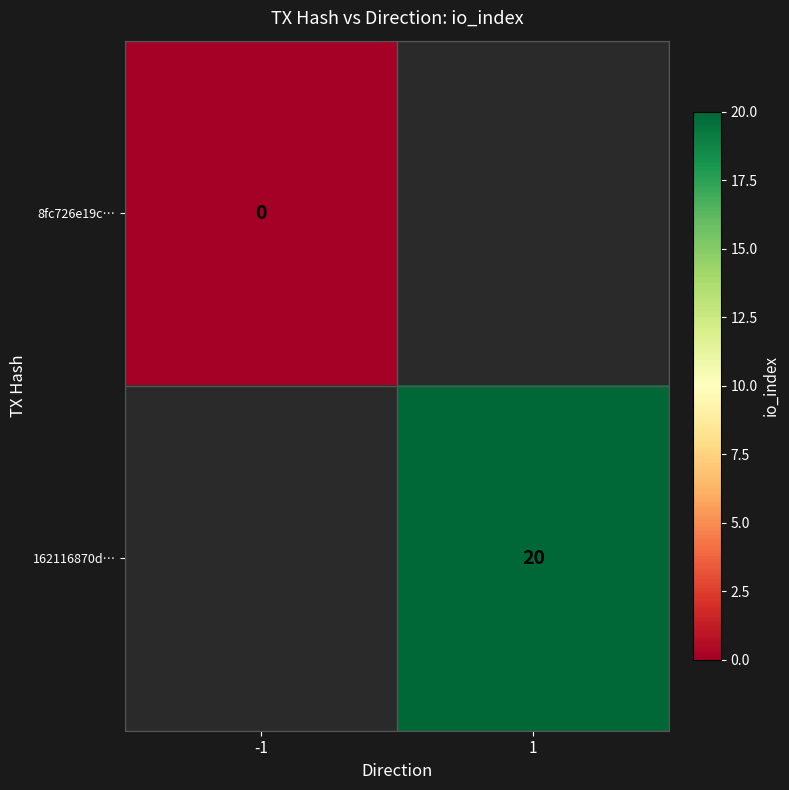

The value of 162116870d… at 1 is 20. True or false?

True